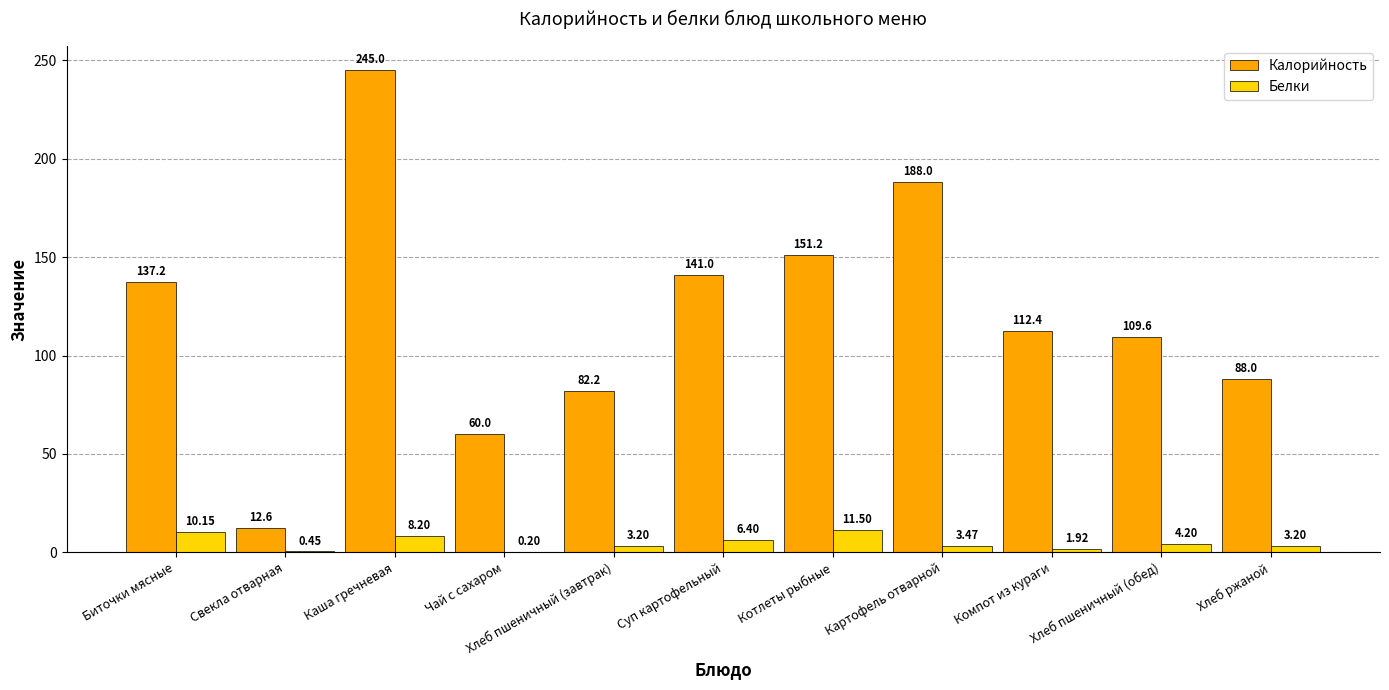

What is the sum of the Калорийность values at Хлеб пшеничный (обед) and Хлеб ржаной?

197.6